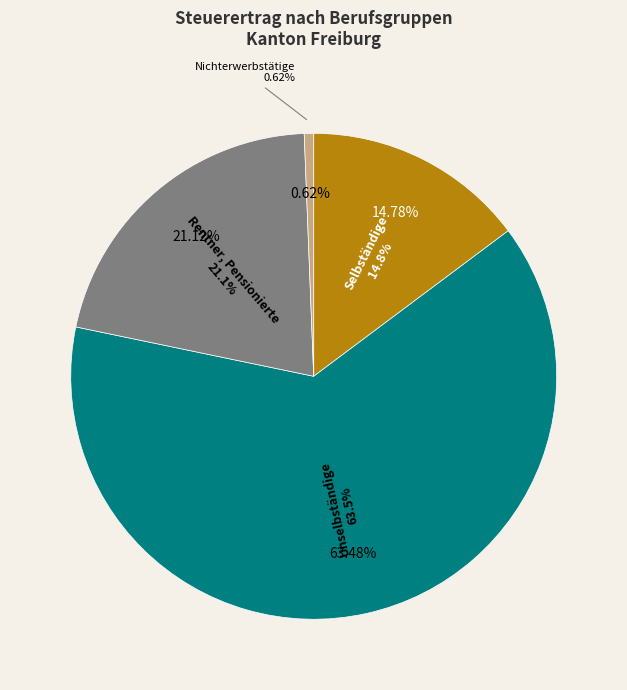

To the nearest percent, what portion does Nichterwerbstätige represent?

1%